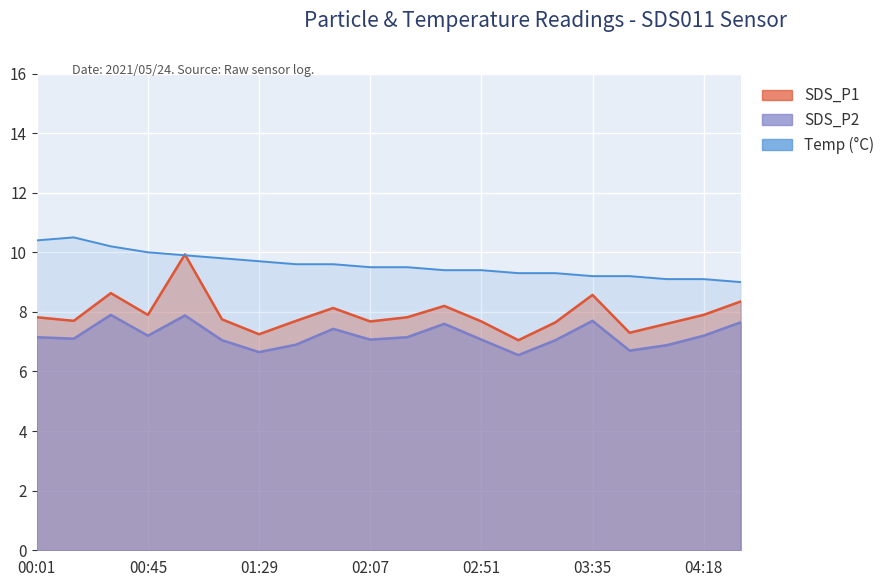

Read the SDS_P1 value at 01:14.

7.8